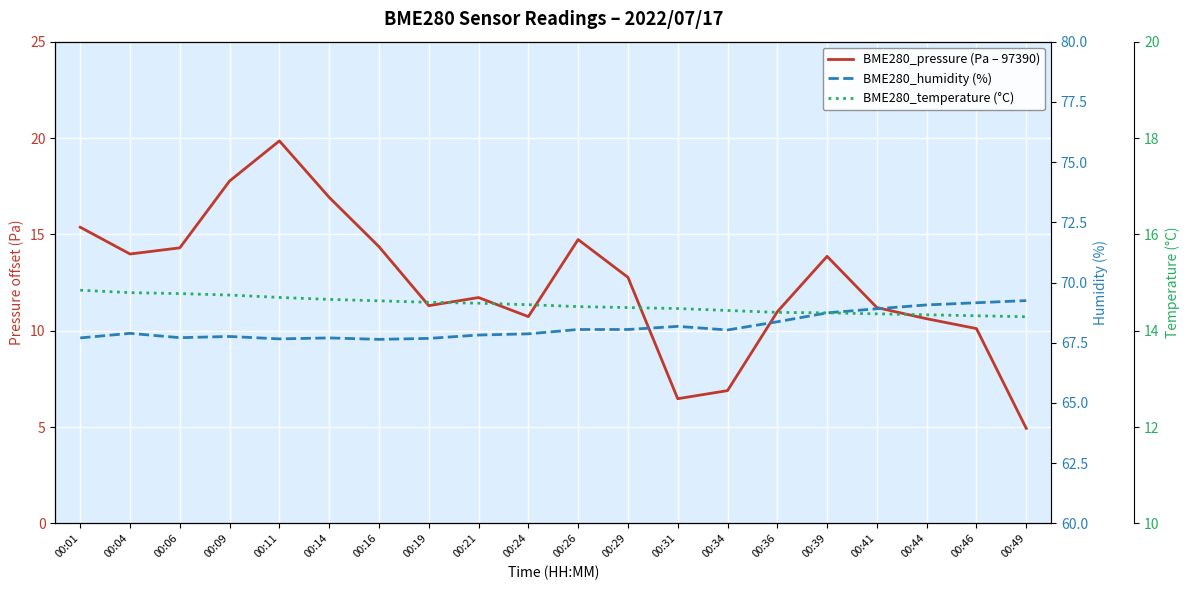

The value of BME280_pressure (Pa – 97390) at 00:36 is 11.0. True or false?

True